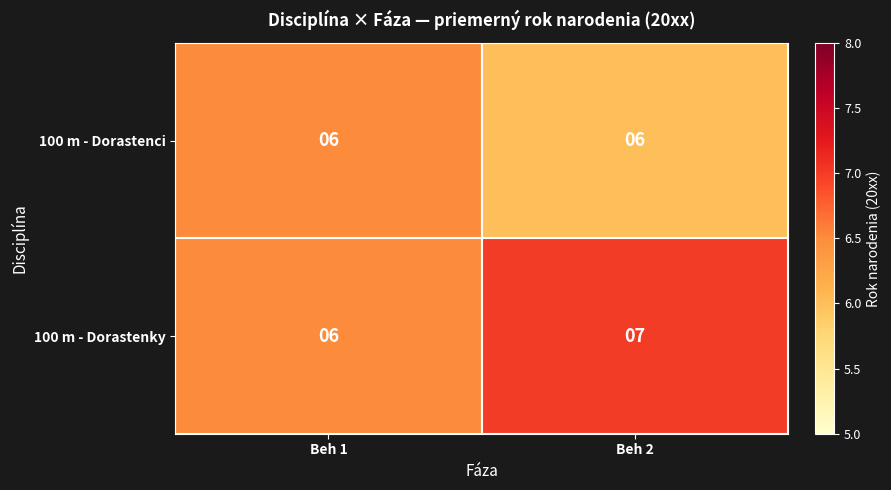

What is the minimum value for 100 m - Dorastenky?

6